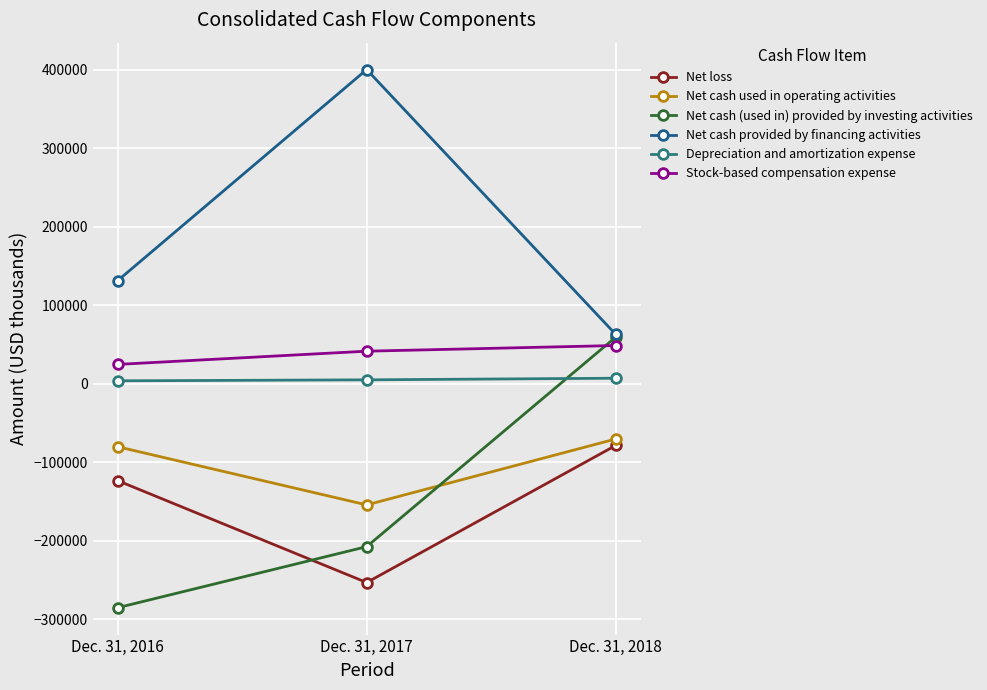

What is the maximum value for Net cash used in operating activities?

-70563